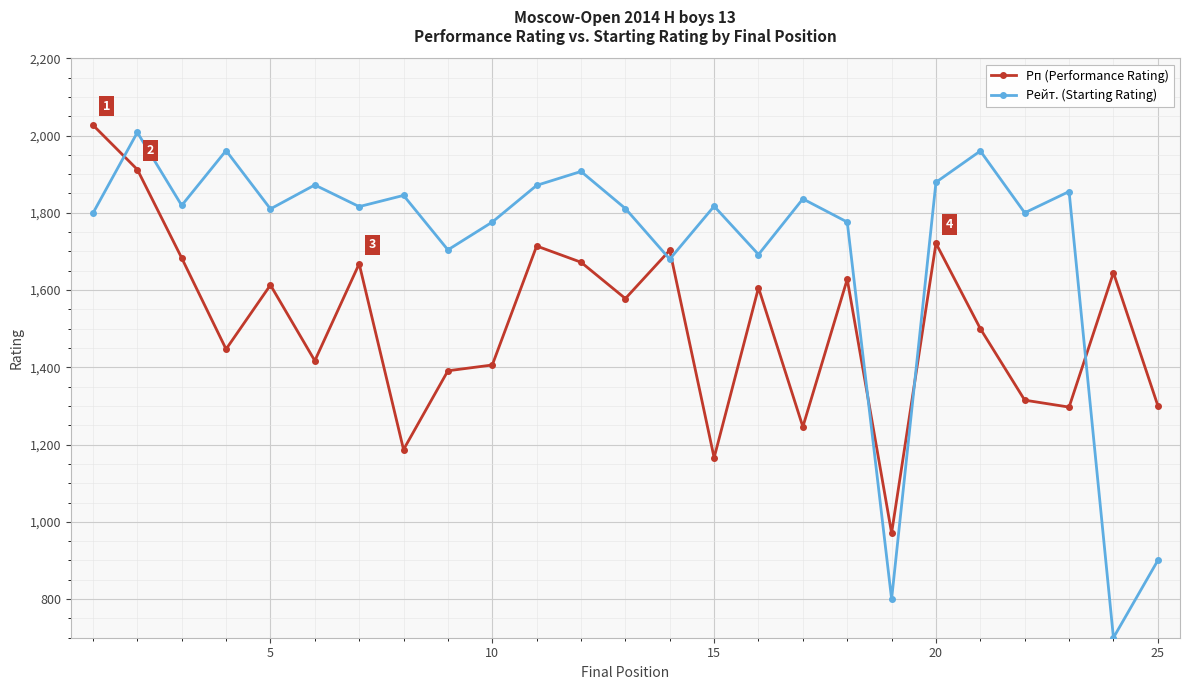

Which series has the largest total across all categories?

Рейт. (Starting Rating)